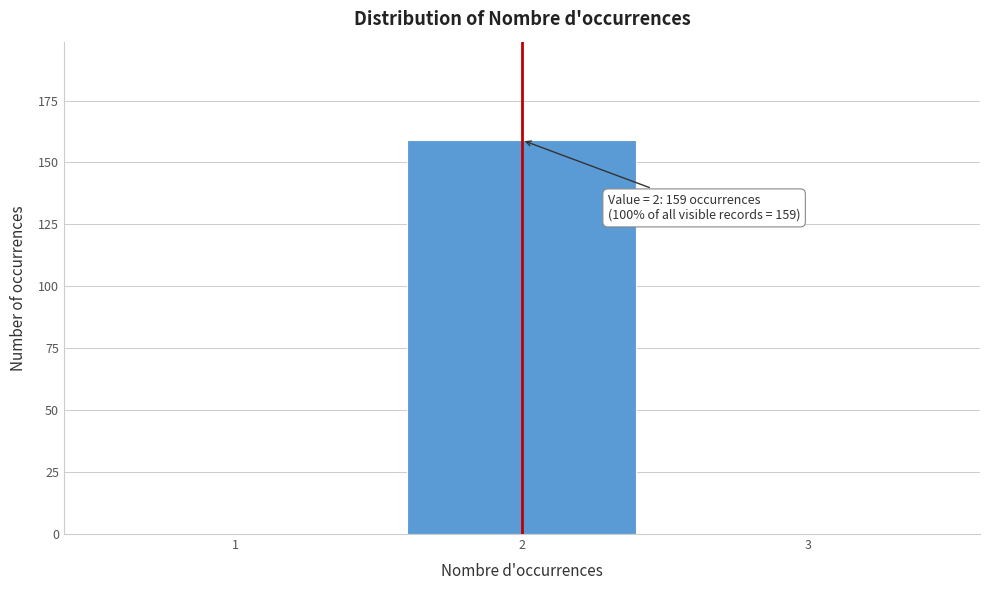

Reading left to right, extract all data points from this chart.

1=0	2=159	3=0